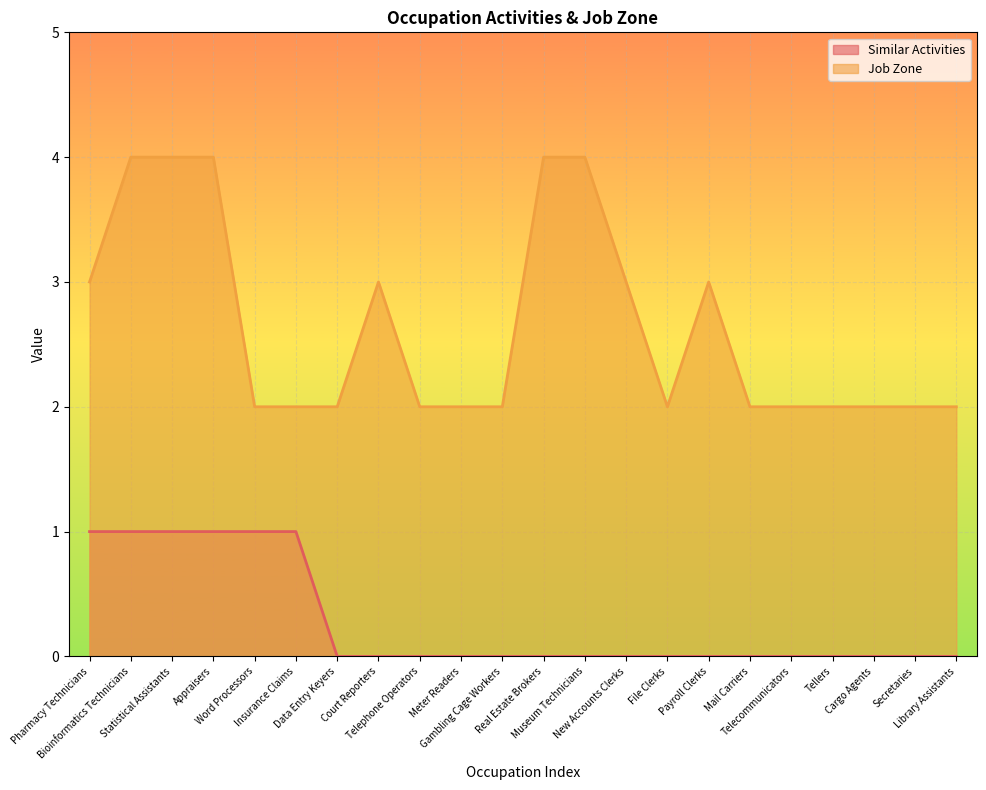

Reading left to right, extract all data points from this chart.

Similar Activities: 1	1	1	1	1	1	0	0	0	0	0	0	0	0	0	0	0	0	0	0	0	0
Job Zone: 3	4	4	4	2	2	2	3	2	2	2	4	4	3	2	3	2	2	2	2	2	2